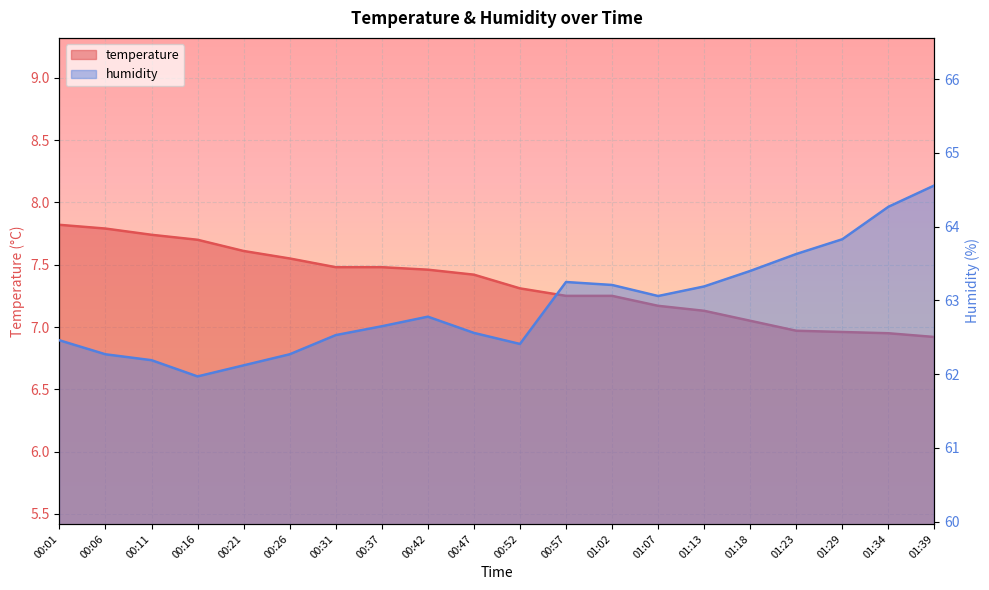

Read the temperature value at 01:18.

7.0